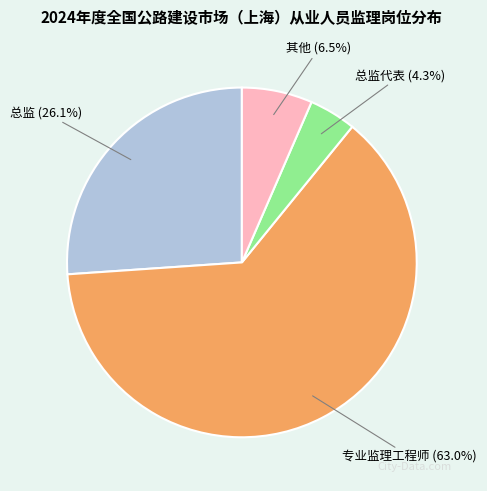

What is the largest slice in the pie chart?

专业监理工程师